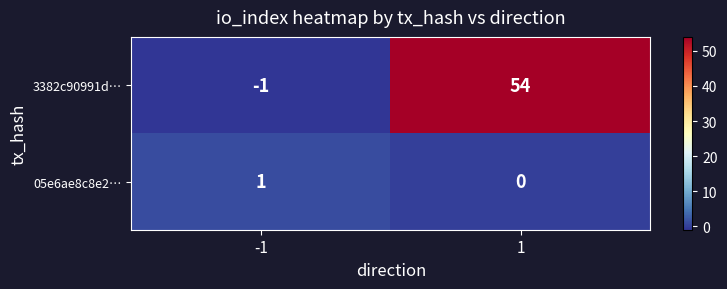

Reading left to right, extract all data points from this chart.

3382c90991d…: -1	54
05e6ae8c8e2…: 1	0